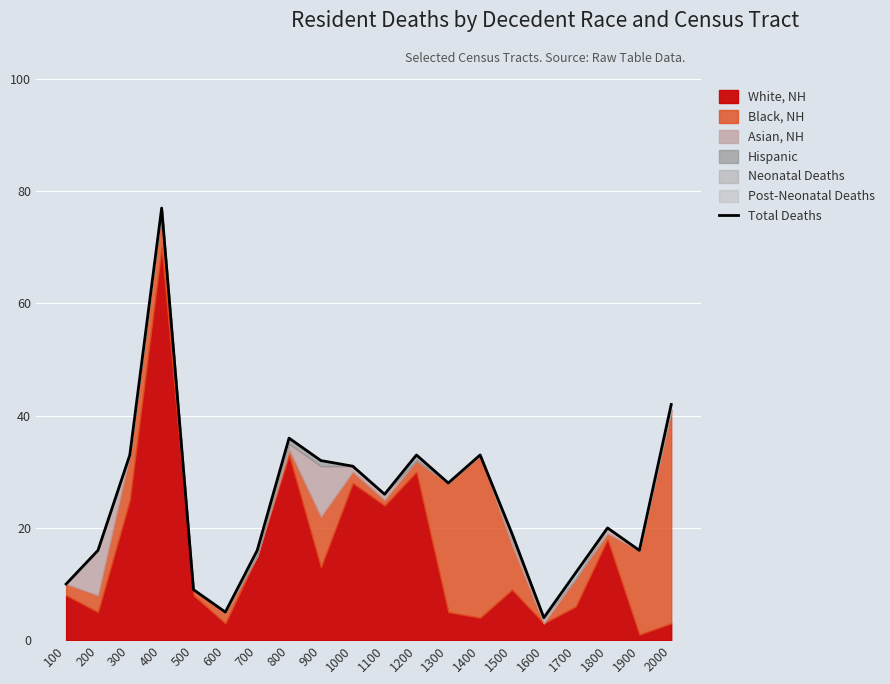

Rank the categories by value from highest to lowest.

400, 2000, 800, 300, 1200, 1400, 900, 1000, 1300, 1100, 1800, 1500, 200, 700, 1900, 1700, 100, 500, 600, 1600